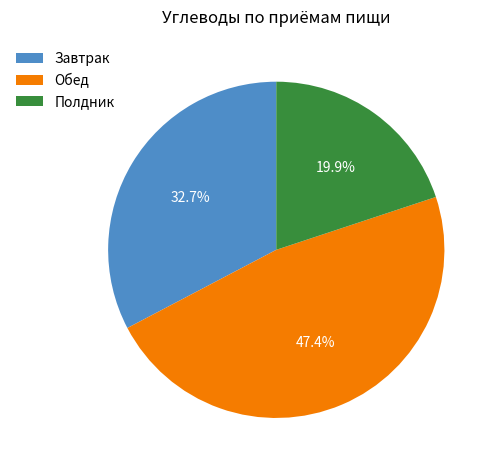

Which has a higher value, Завтрак or Полдник?

Завтрак